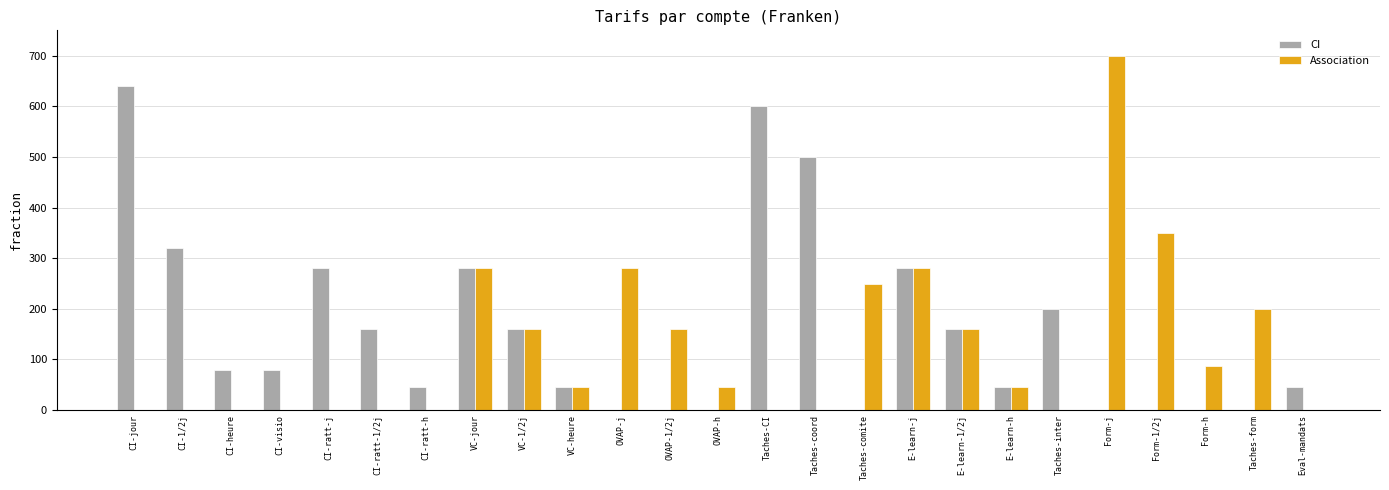

What is the approximate value of Association at VC-1/2j?

160.0